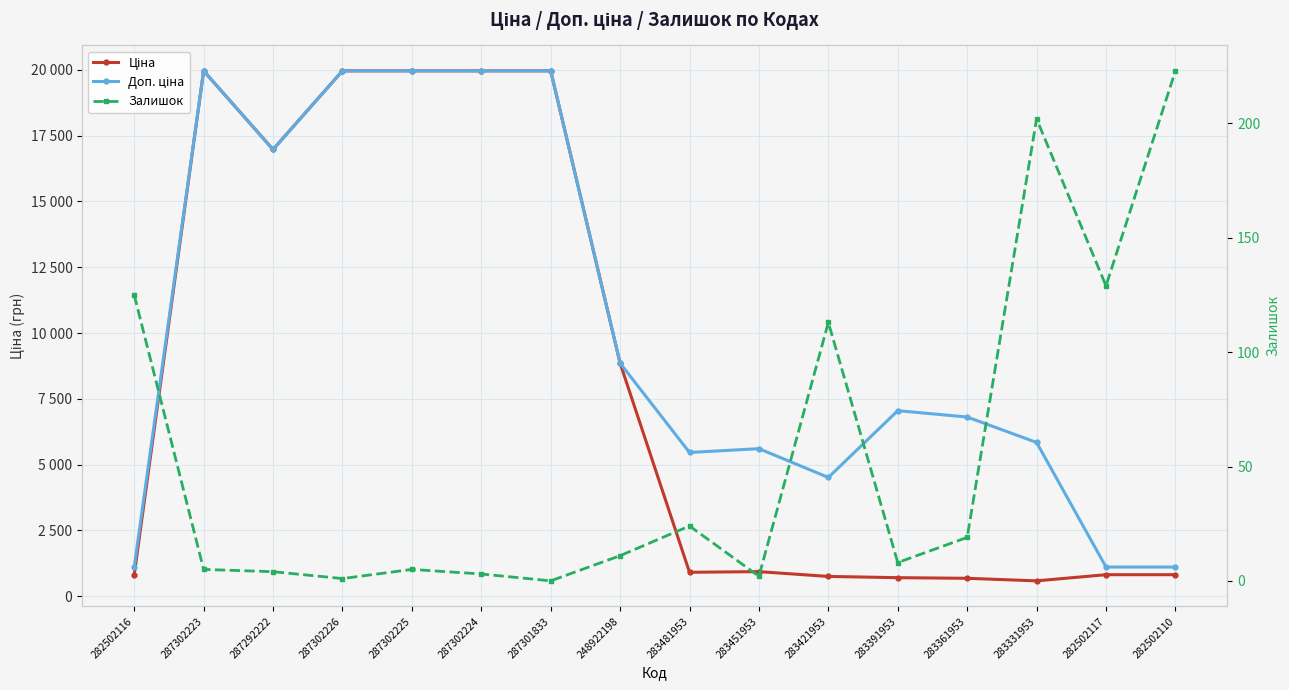

How many lines are shown in the chart?

3